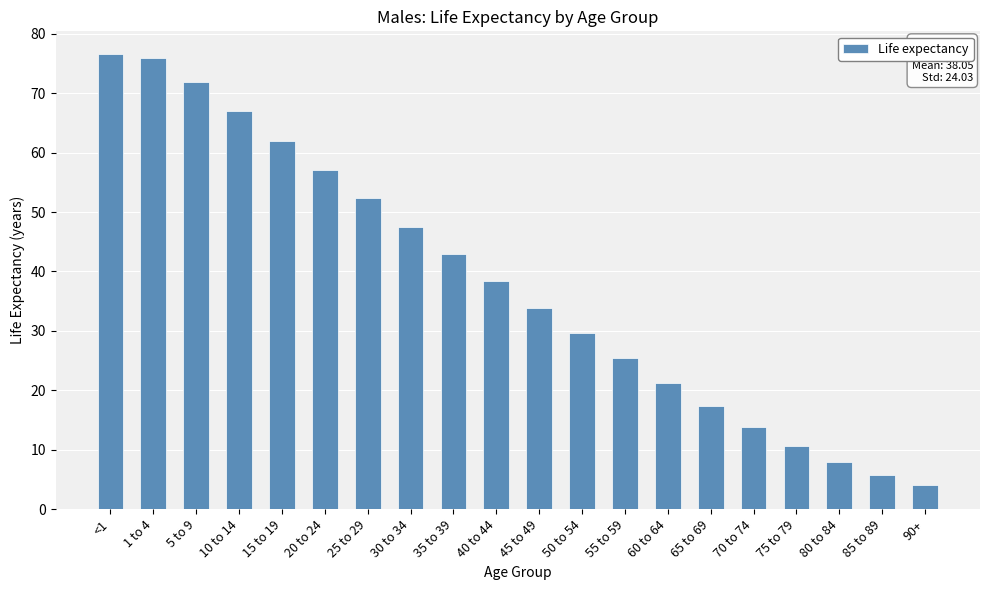

How many data points are less than 38?

10